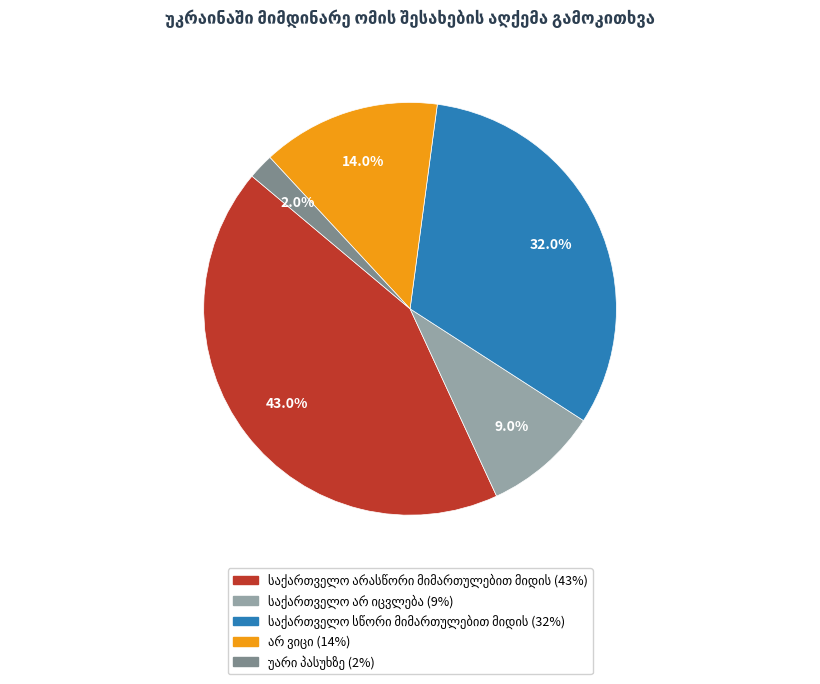

Is there any slice that represents more than half of the pie?

No